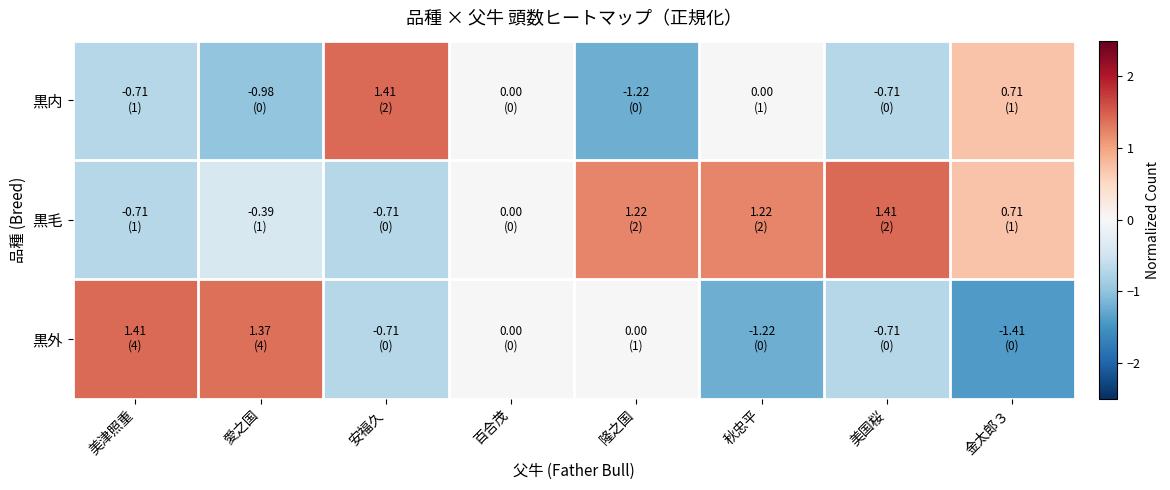

Rank the series at 美国桜 from lowest to highest value.

黒内, 黒外, 黒毛